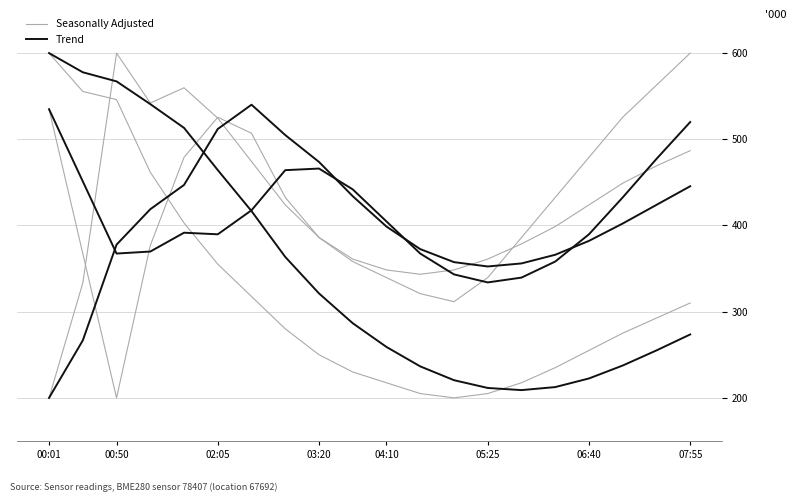

What are all the series names shown in the legend?

Seasonally Adjusted, Trend